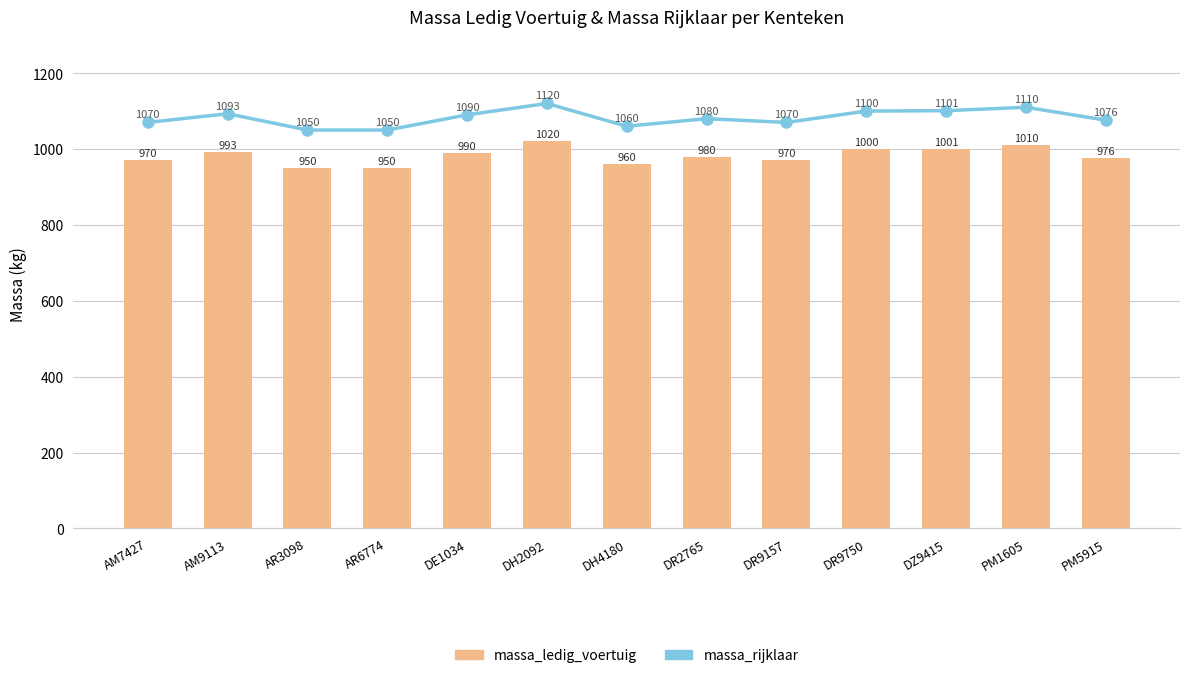

Which series has the largest range (max minus min)?

massa_rijklaar